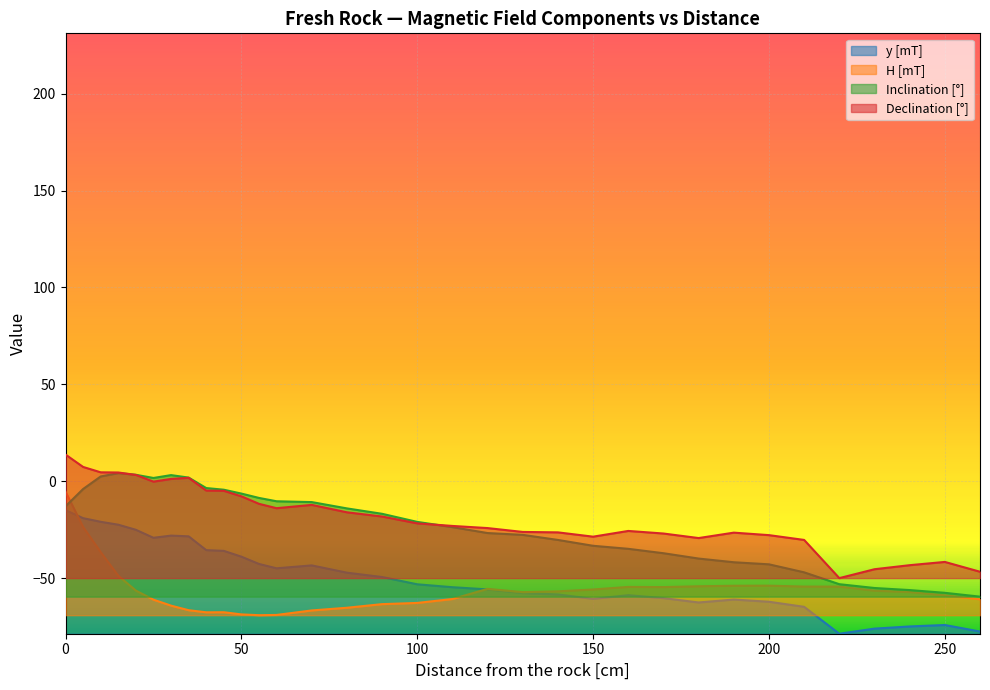

List the series in order of their peak value, highest first.

Declination [°], Inclination [°], H [mT], y [mT]